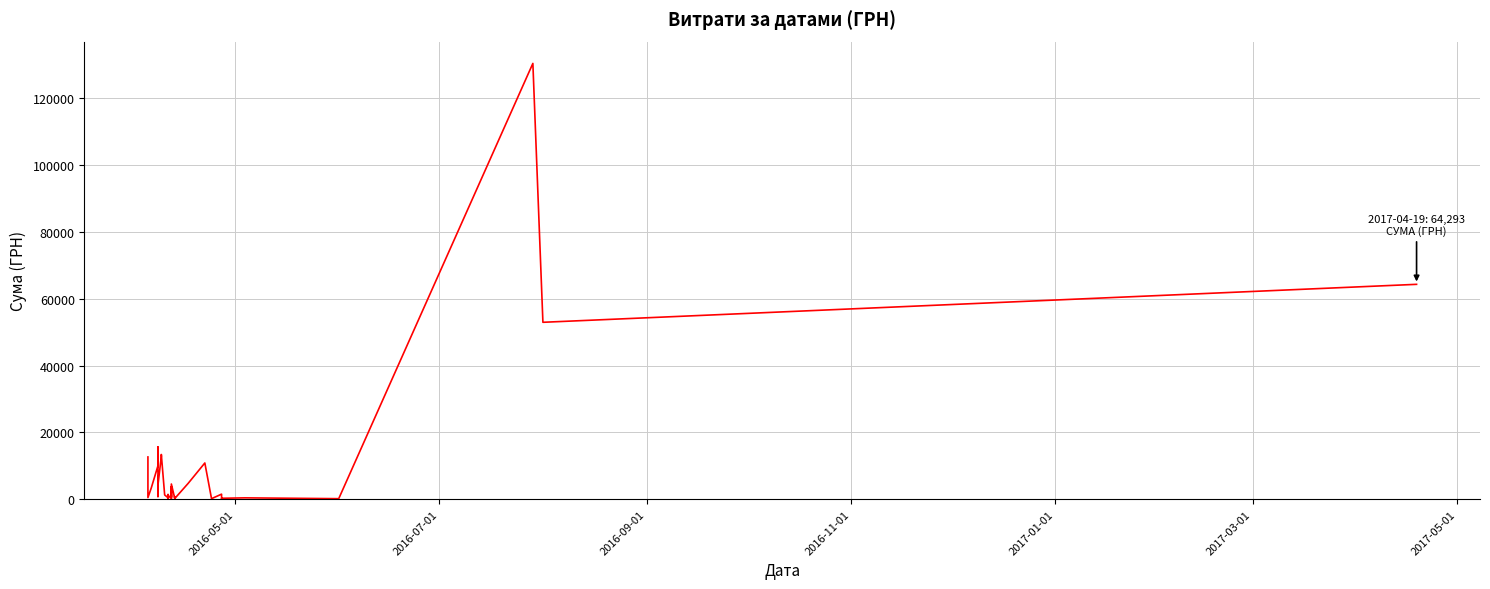

What is the value of the 39th point from the left?

52936.8